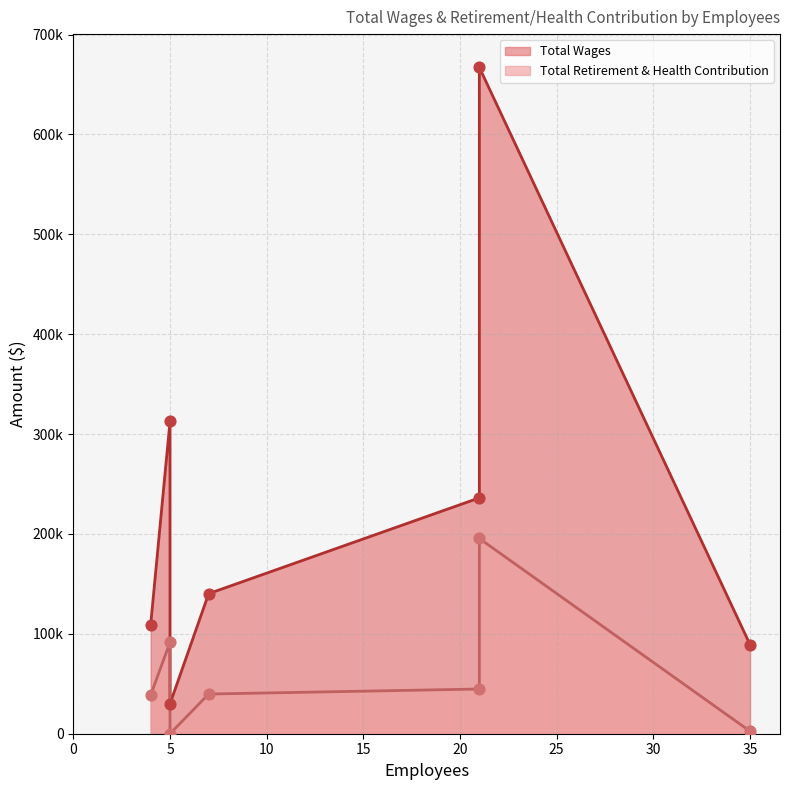

Is the value of Total Retirement & Health Contribution at Facilities and Grounds greater than the value of Total Wages at Aquatics?

Yes